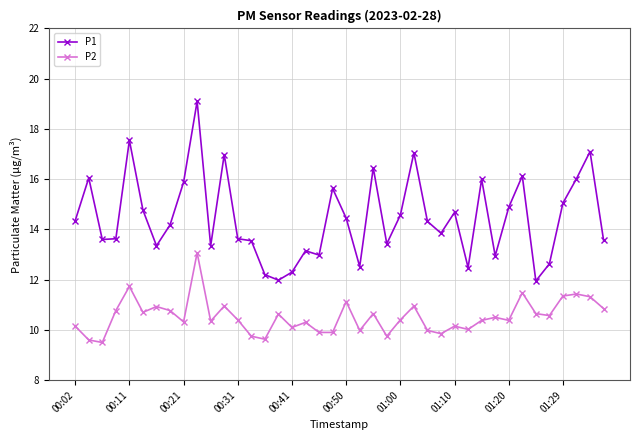

List the series in order of their overall mean, lowest first.

P2, P1